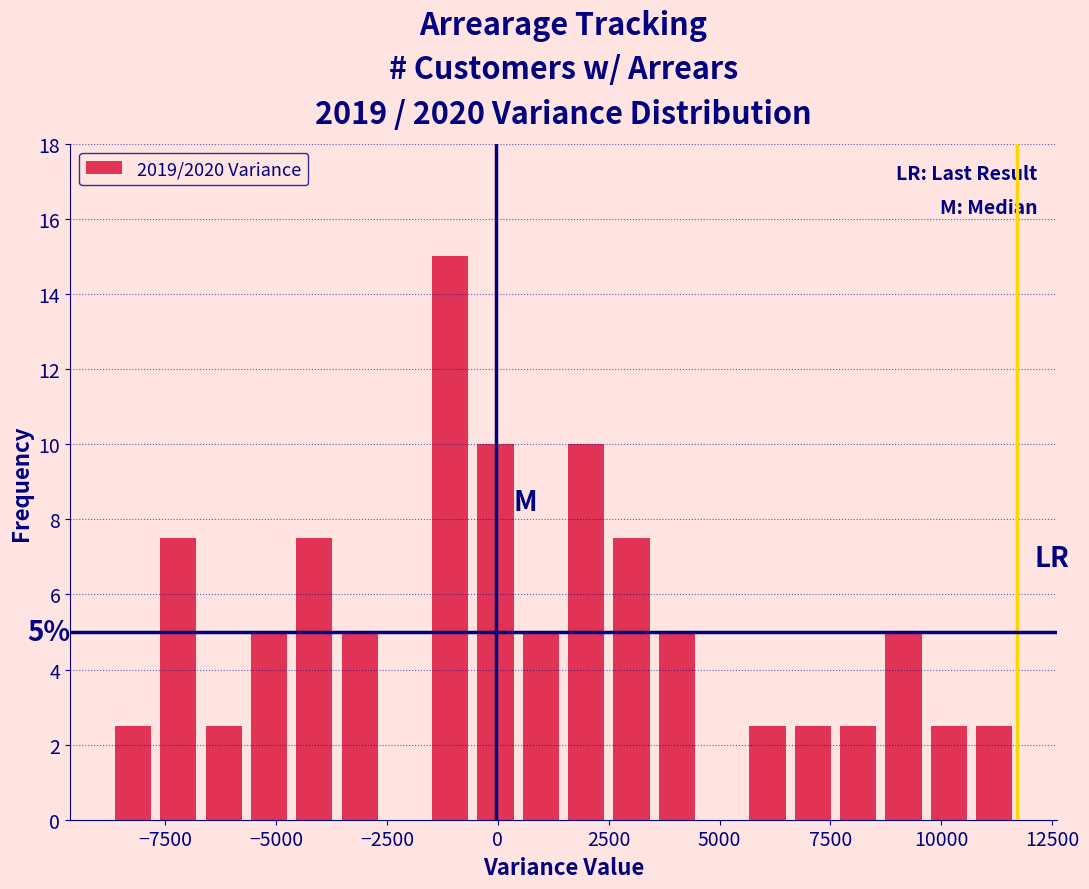

Around what value on the x-axis is the tallest bar? Give the approximate position of its centre, as read against the axis.

-1000